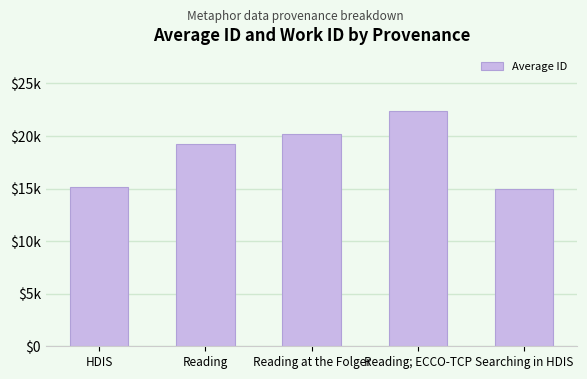

Reading left to right, extract all data points from this chart.

HDIS=15156	Reading=19238	Reading at the Folger=20207	Reading; ECCO-TCP=22387	Searching in HDIS=14984